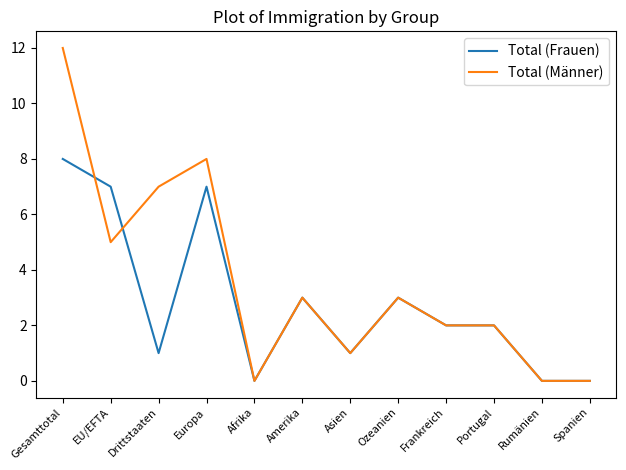

The value of Total (Männer) at Portugal is 2. True or false?

True